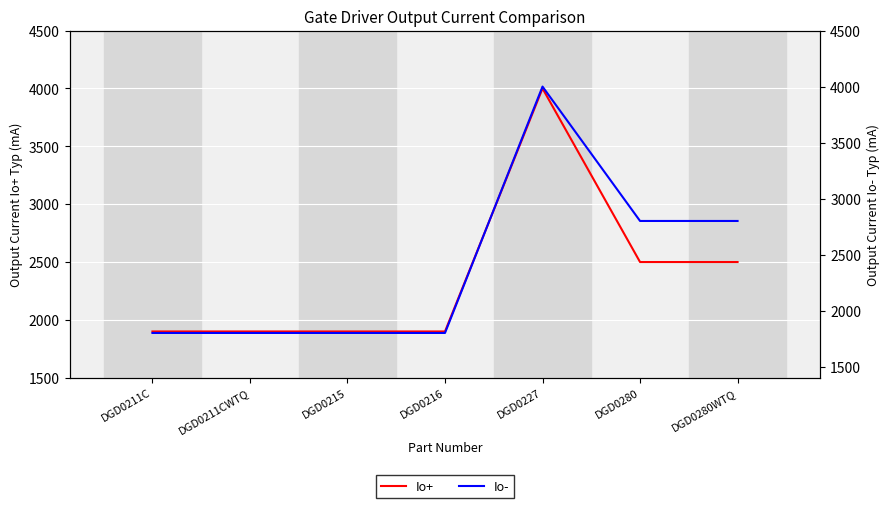

Is this an area chart (filled region under the line)?

No